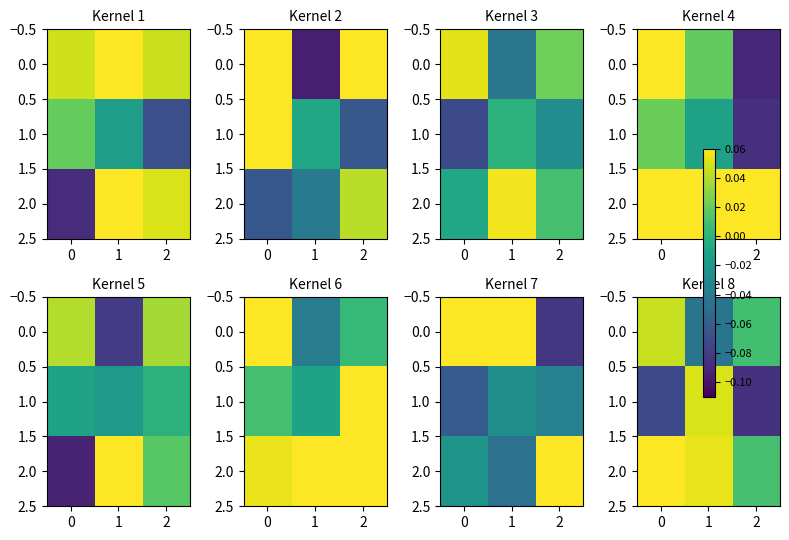

Which category has the lowest value across all series?

2